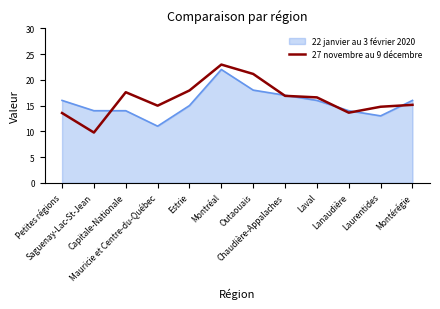

Which series has the largest range (max minus min)?

27 novembre au 9 décembre